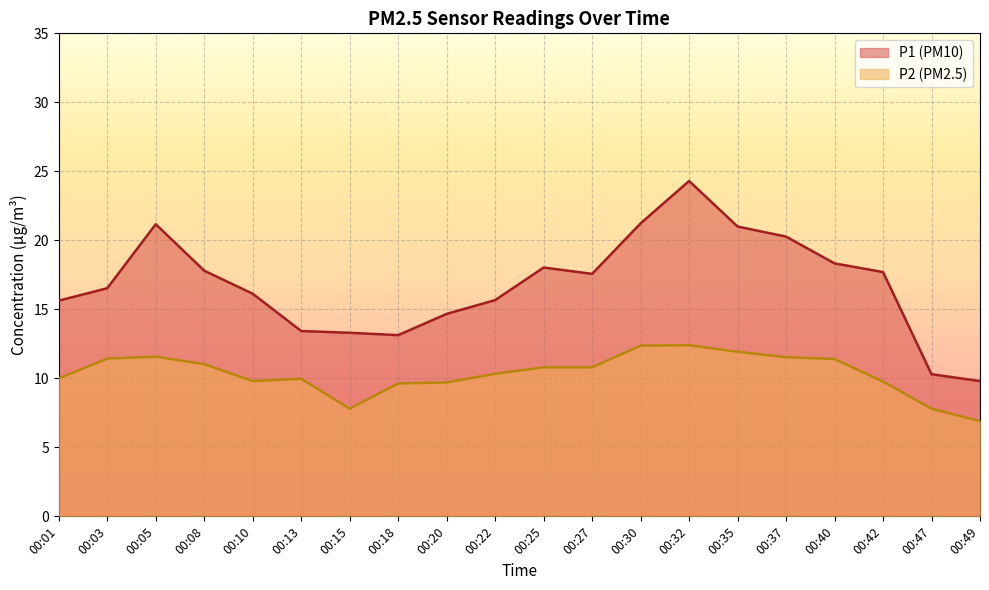

Which category has the highest value in the P2 series?

00:32